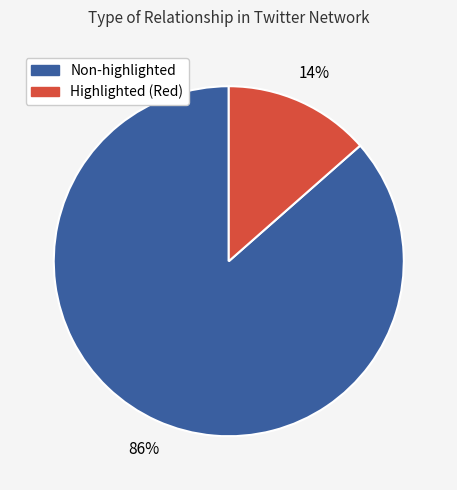

To the nearest percent, what is the average slice percentage?

50%